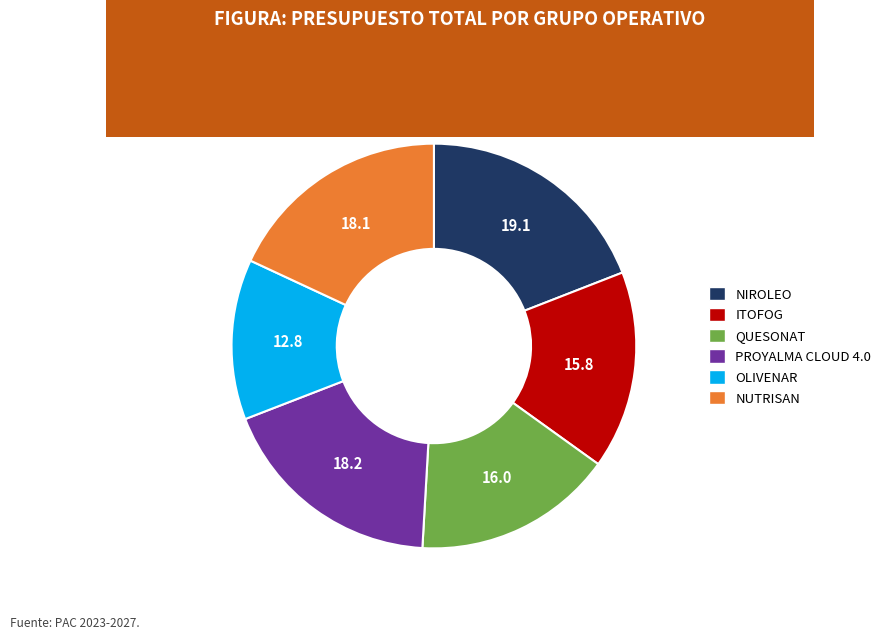

How many segments does this pie chart have?

6